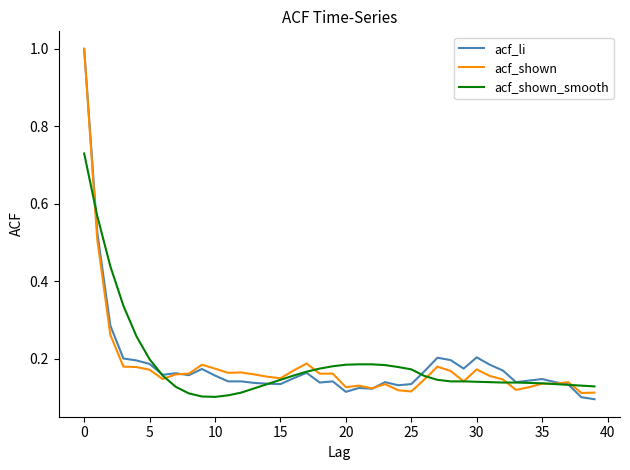

What is the maximum value shown in the chart?

1.0